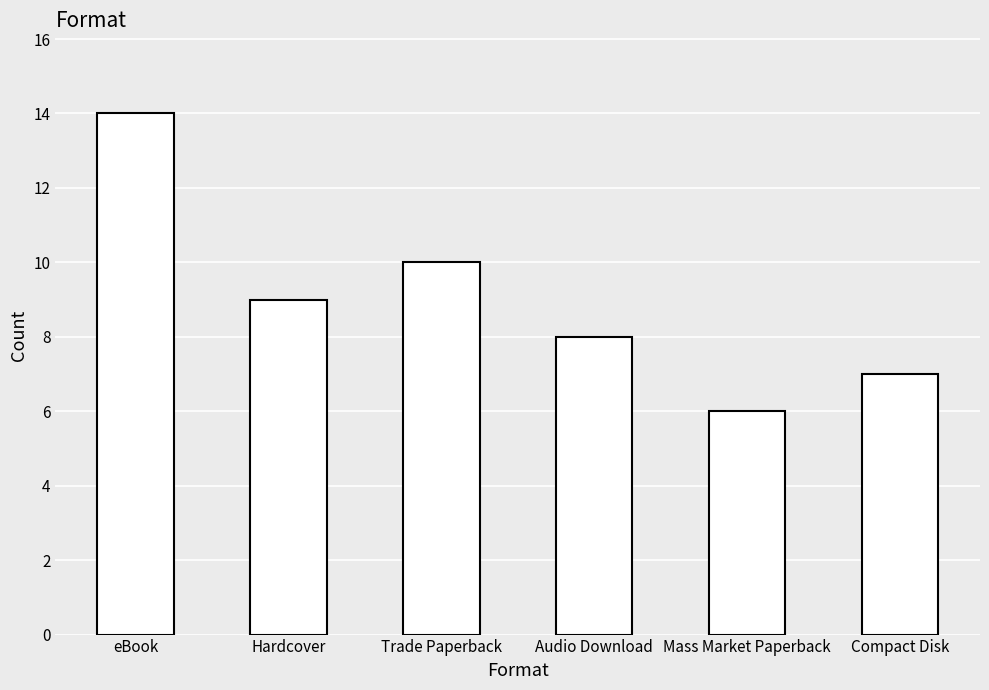

What is the difference between the values at Hardcover and eBook?

5